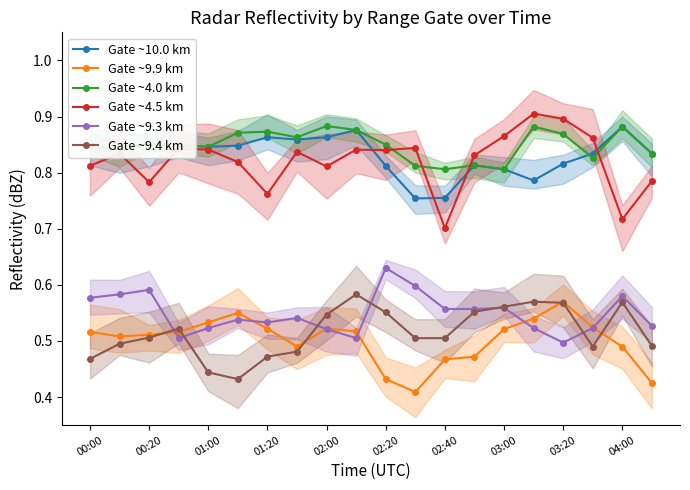

How many lines are shown in the chart?

6